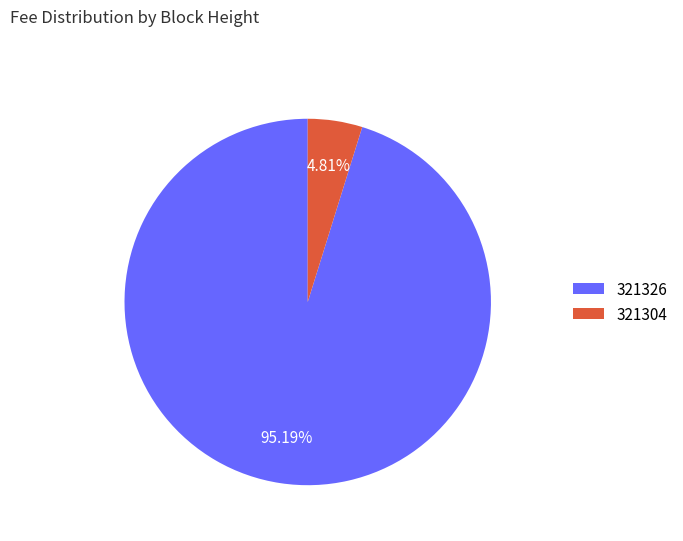

Which category has the smallest portion of the pie?

321304